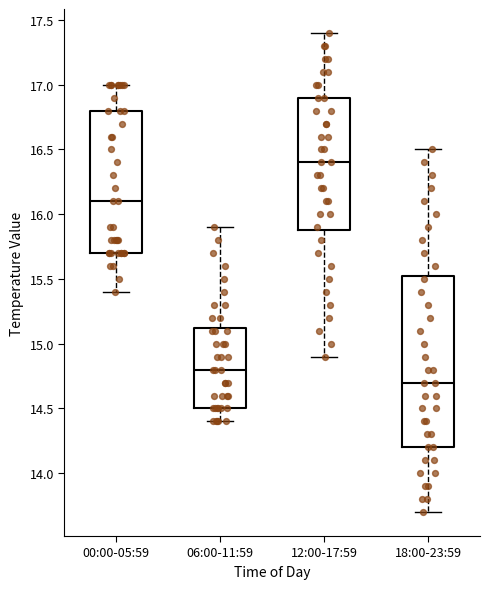

Reading left to right, read every box against the y-axis: the position of its median line, the range the box covers, and the ends of its whiskers. The values are not printed on the chart, so give them approximately, as read against the axis.

00:00-05:59: median 16.10, box 15.70 to 16.80, whiskers 15.40 to 17.00
06:00-11:59: median 14.80, box 14.50 to 15.15, whiskers 14.40 to 15.90
12:00-17:59: median 16.40, box 15.90 to 16.90, whiskers 14.90 to 17.40
18:00-23:59: median 14.70, box 14.20 to 15.55, whiskers 13.70 to 16.50